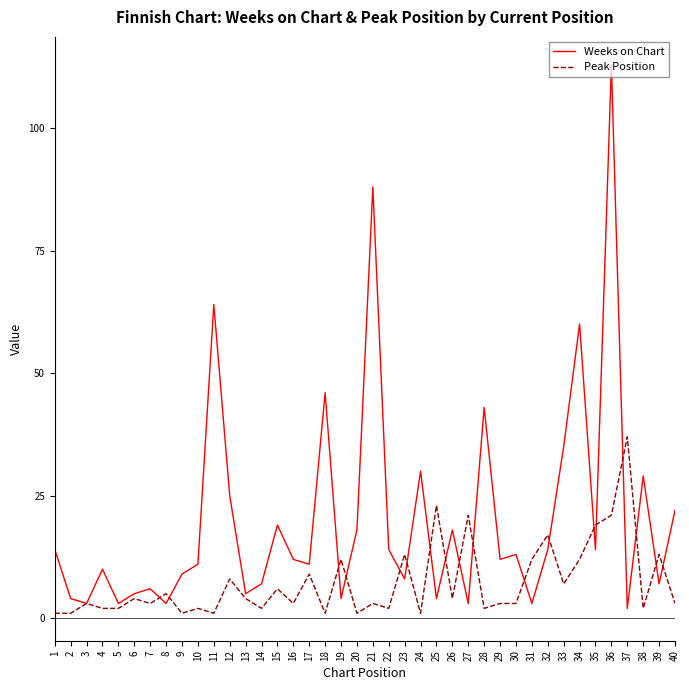

What are all the series names shown in the legend?

Weeks on Chart, Peak Position